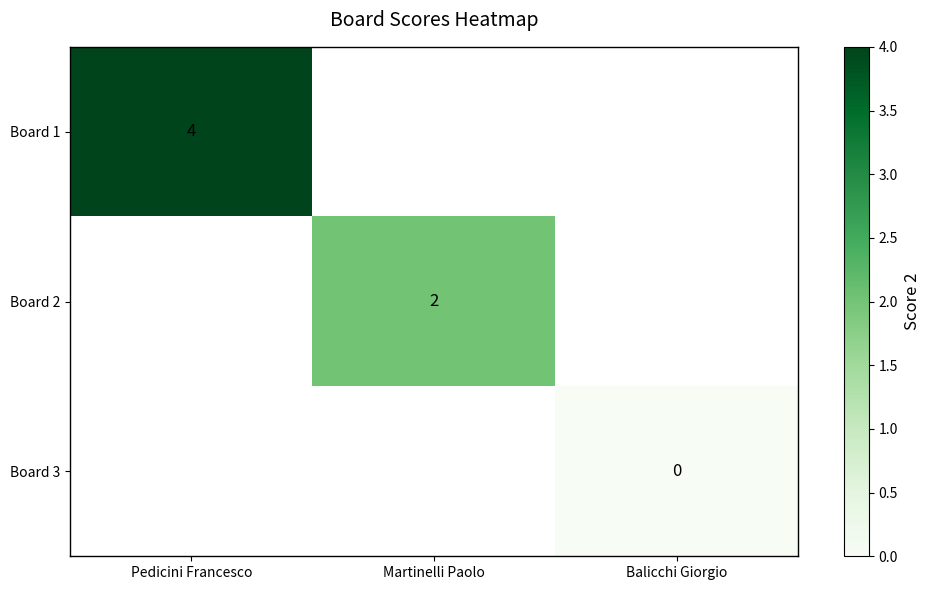

Is it true that Board 2 equals 2 at Martinelli Paolo?

True